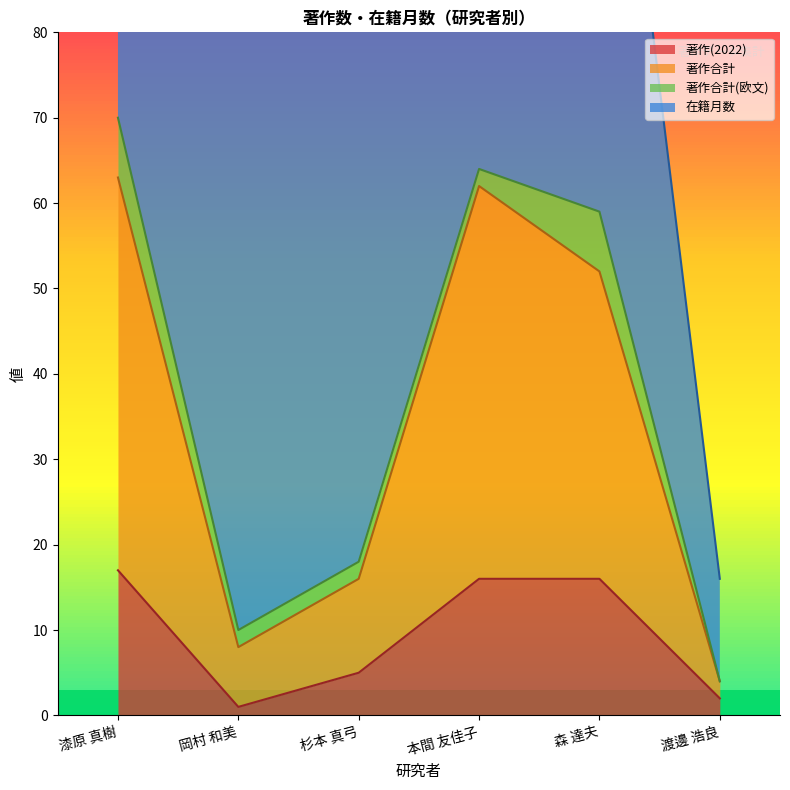

Where is the first local maximum for 著作合計?

本間 友佳子